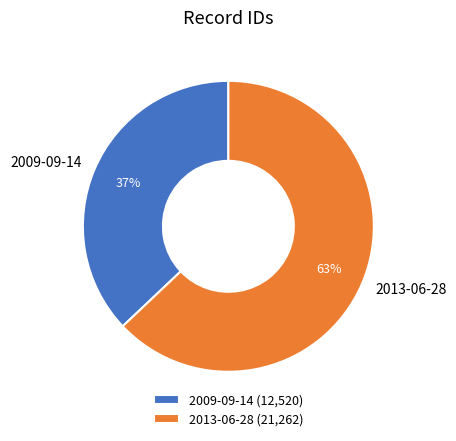

What is the ratio of the value at 2013-06-28 to the value at 2009-09-14?

1.7